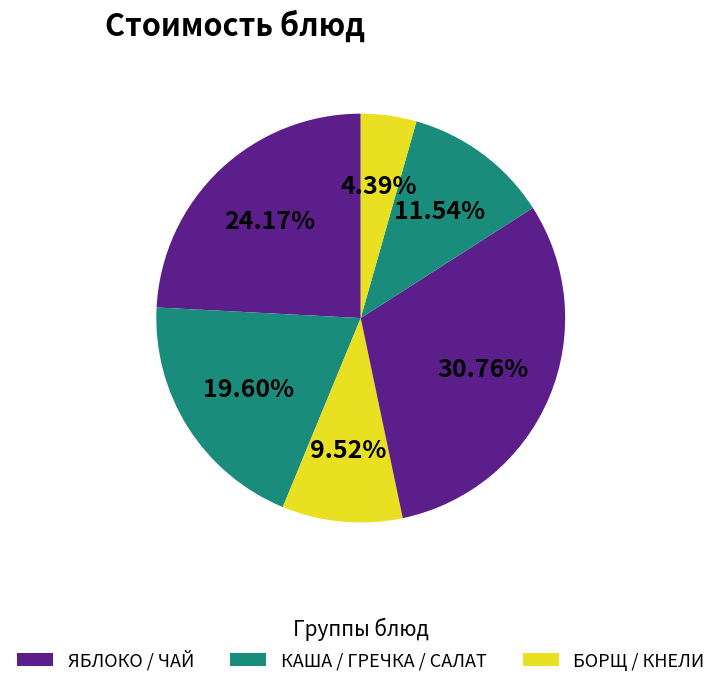

How many segments does this pie chart have?

6